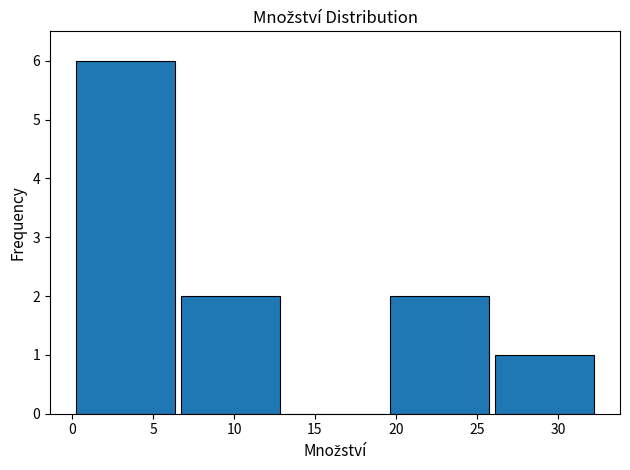

How tall is the bar that spans 26.0 to 32.5 on the x-axis? Neither the bar edges nor the heights are printed on the chart, so give them approximately, as read against the axes.

1